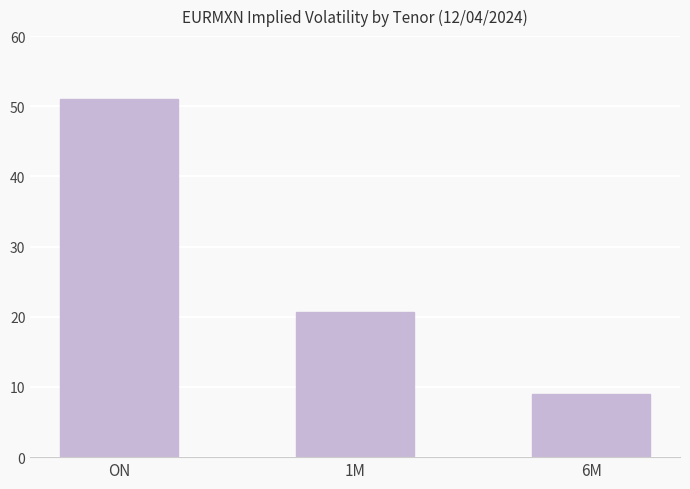

What is the maximum value shown in the chart?

51.0